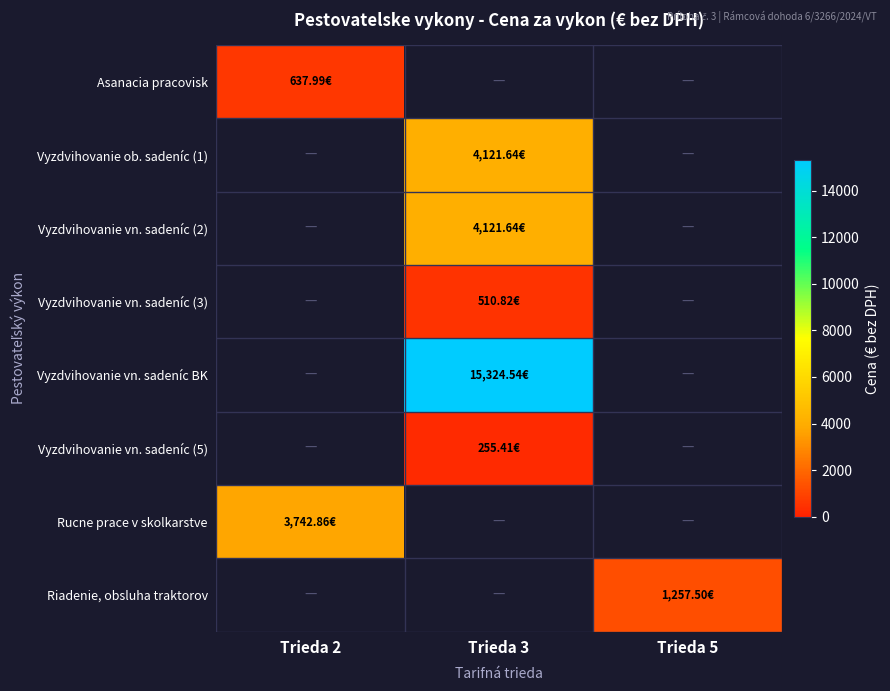

At Trieda 3, list the series in order from largest to smallest.

Vyzdvihovanie vn. sadeníc BK, Vyzdvihovanie ob. sadeníc (1), Vyzdvihovanie vn. sadeníc (2), Vyzdvihovanie vn. sadeníc (3), Vyzdvihovanie vn. sadeníc (5), Asanacia pracovisk, Rucne prace v skolkarstve, Riadenie, obsluha traktorov